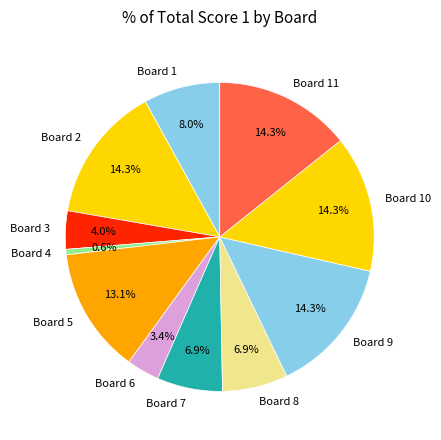

Is there any slice that represents more than half of the pie?

No